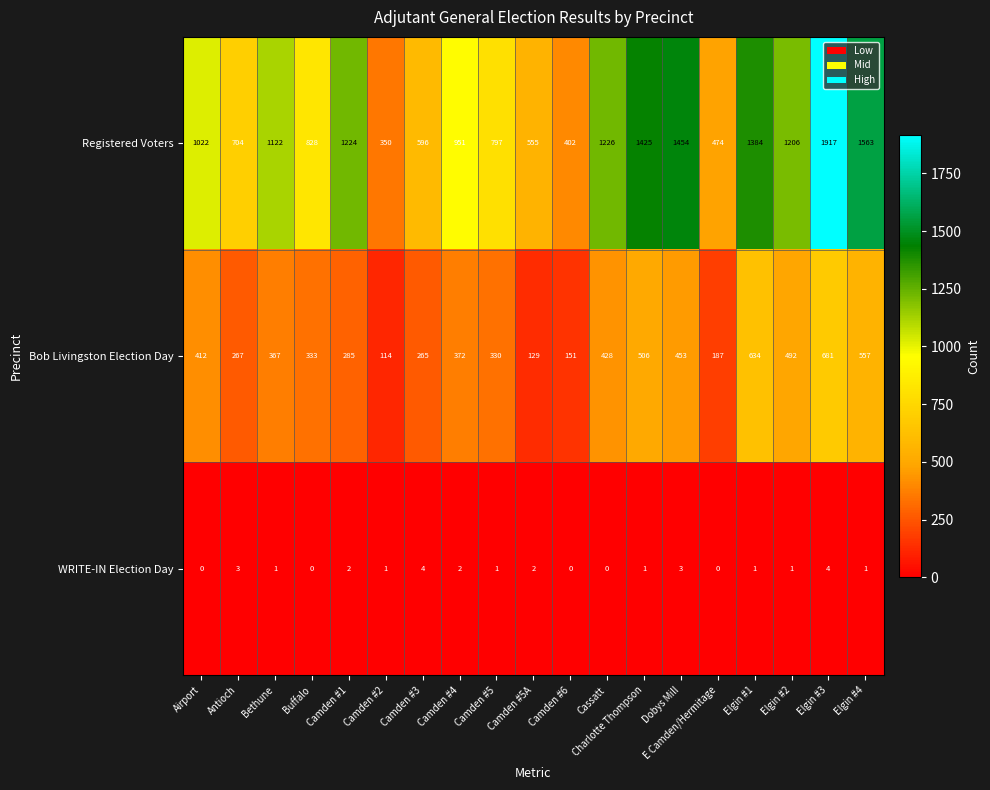

What value does the Registered Voters series have at Camden #1, to the nearest 10?

1220